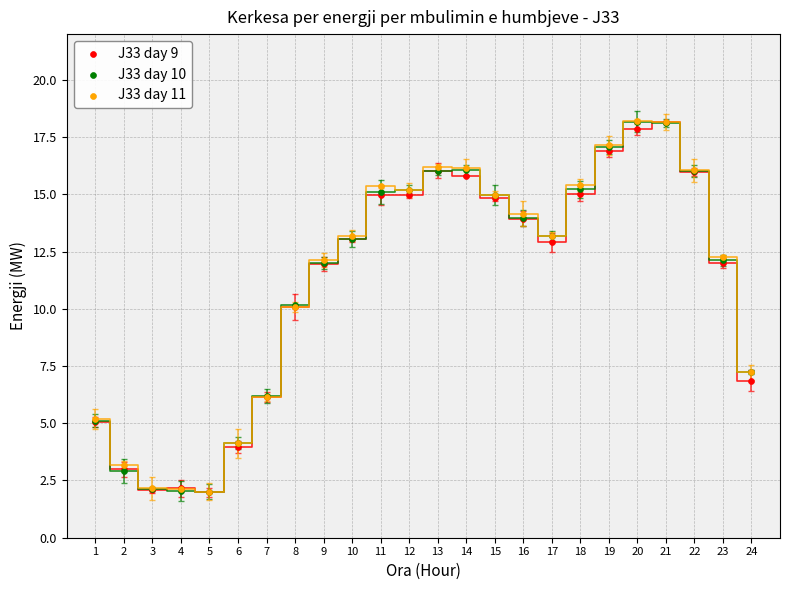

What are all the series names shown in the legend?

J33 day 9, J33 day 10, J33 day 11